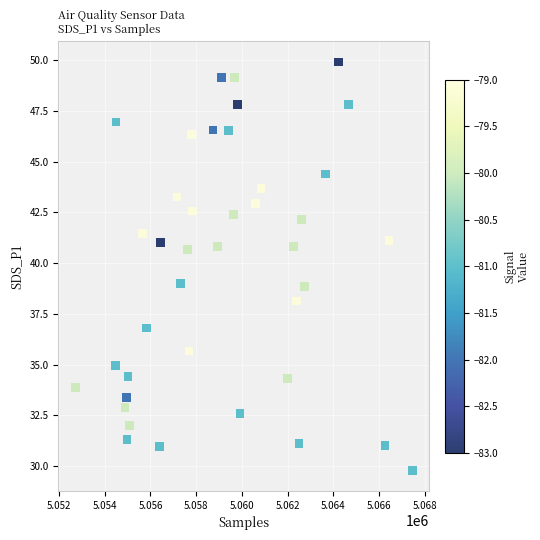

What is the range of X values (max minus min)?

14754.0